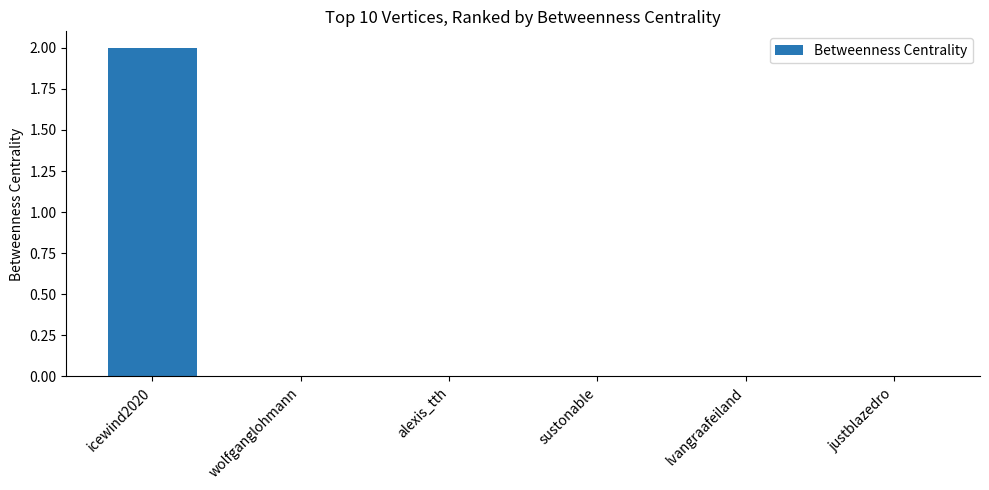

The value at justblazedro is -1. True or false?

False